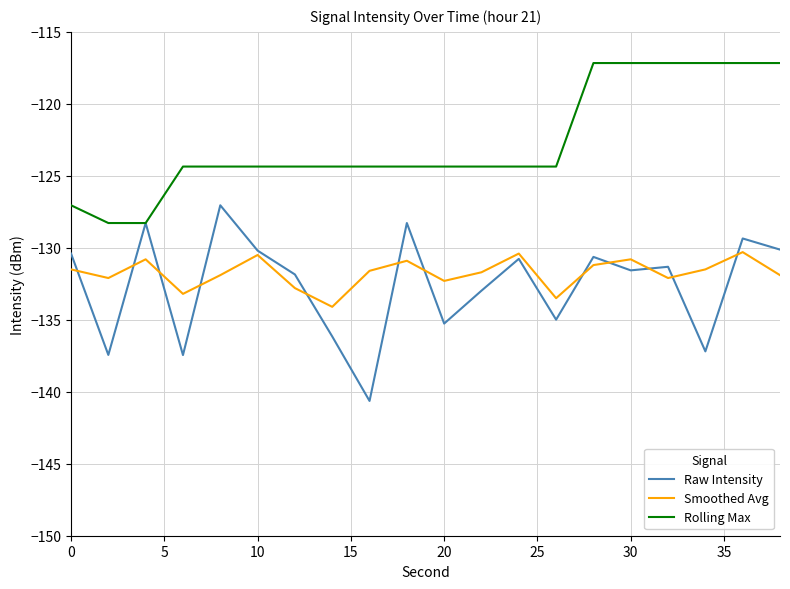

Rank the series by their maximum value, from lowest to highest.

Smoothed Avg, Raw Intensity, Rolling Max